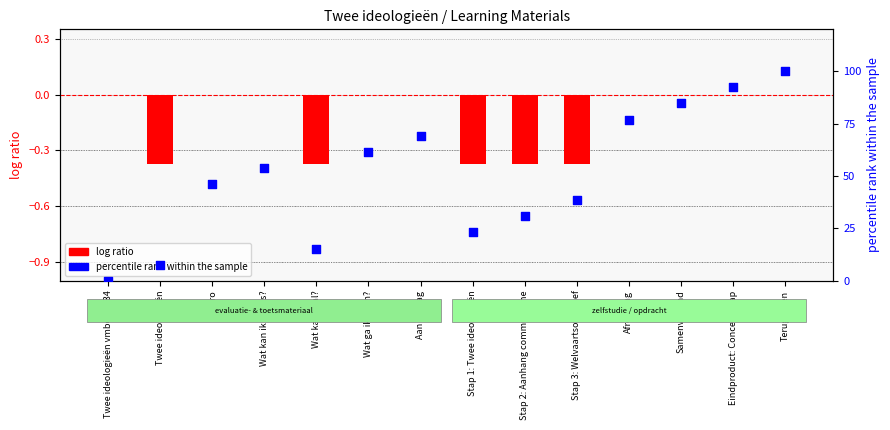

Which series has the largest total across all categories?

percentile rank within the sample